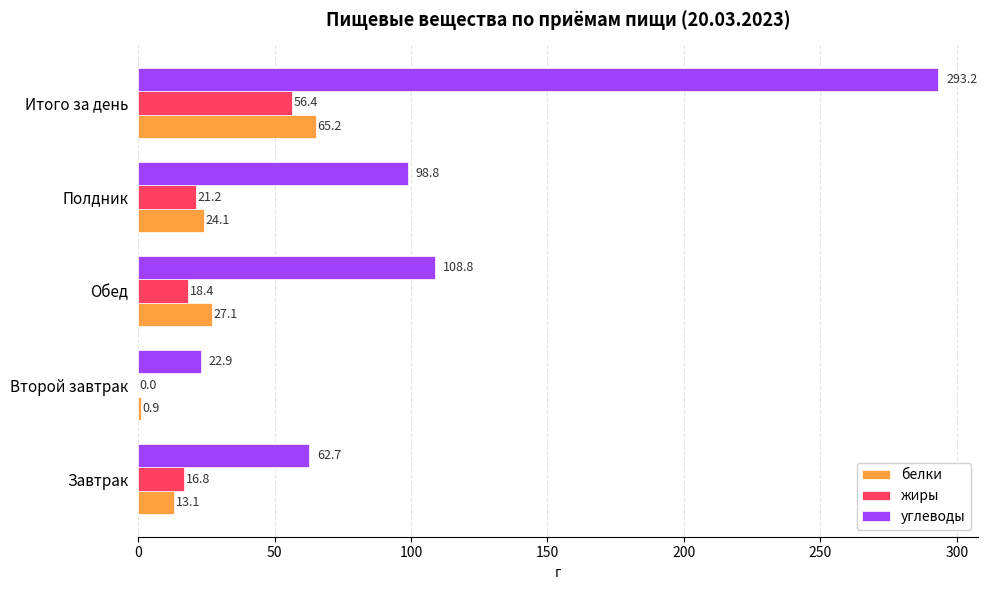

Which series changed the most between Второй завтрак and Полдник?

углеводы